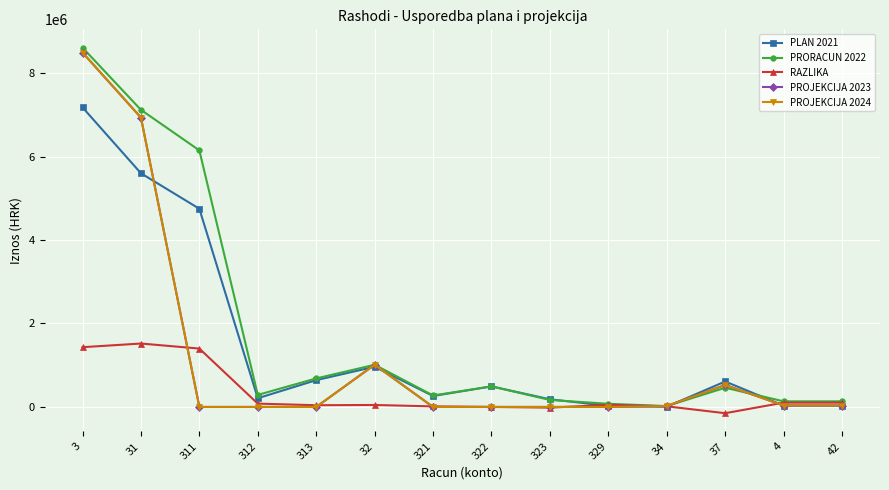

What is the spread (max minus min) of values at 313?

683442.0